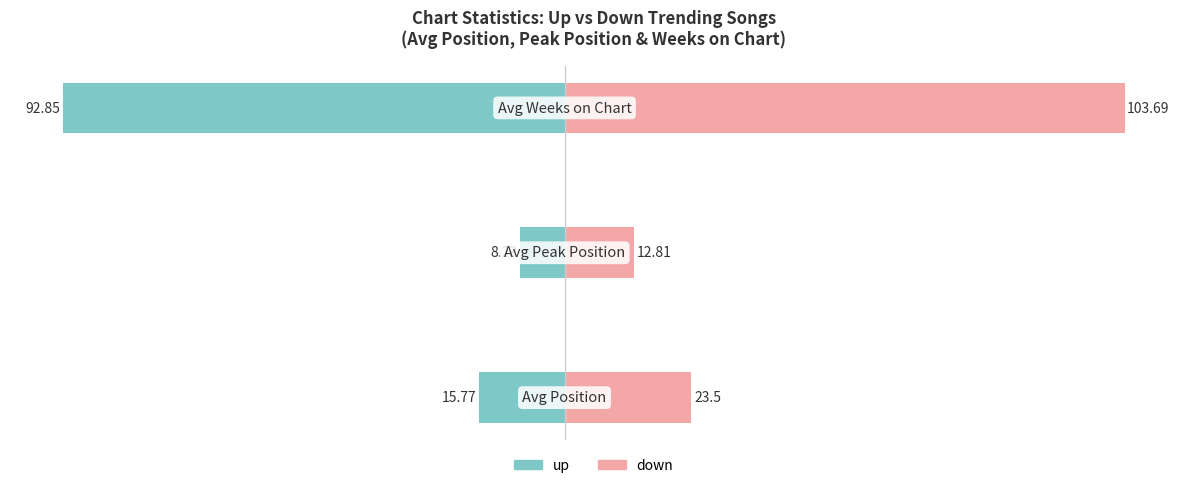

What is the difference between the highest and lowest values at 0?

39.3